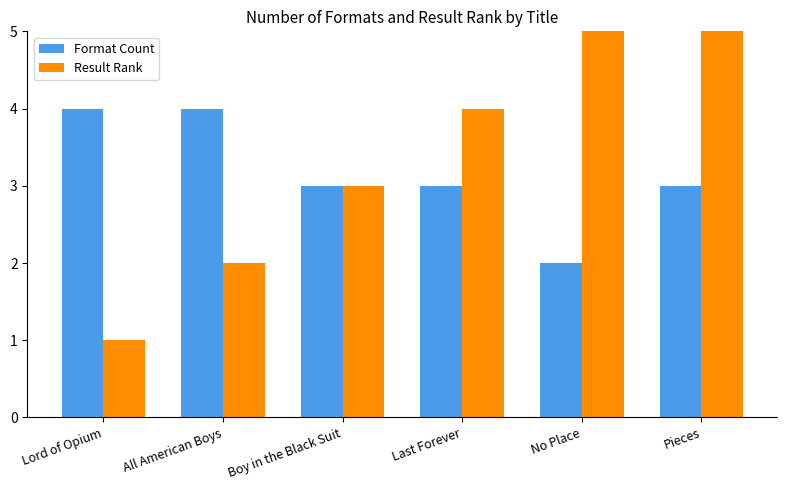

What is the label of the 1st bar from the left?

Lord of Opium